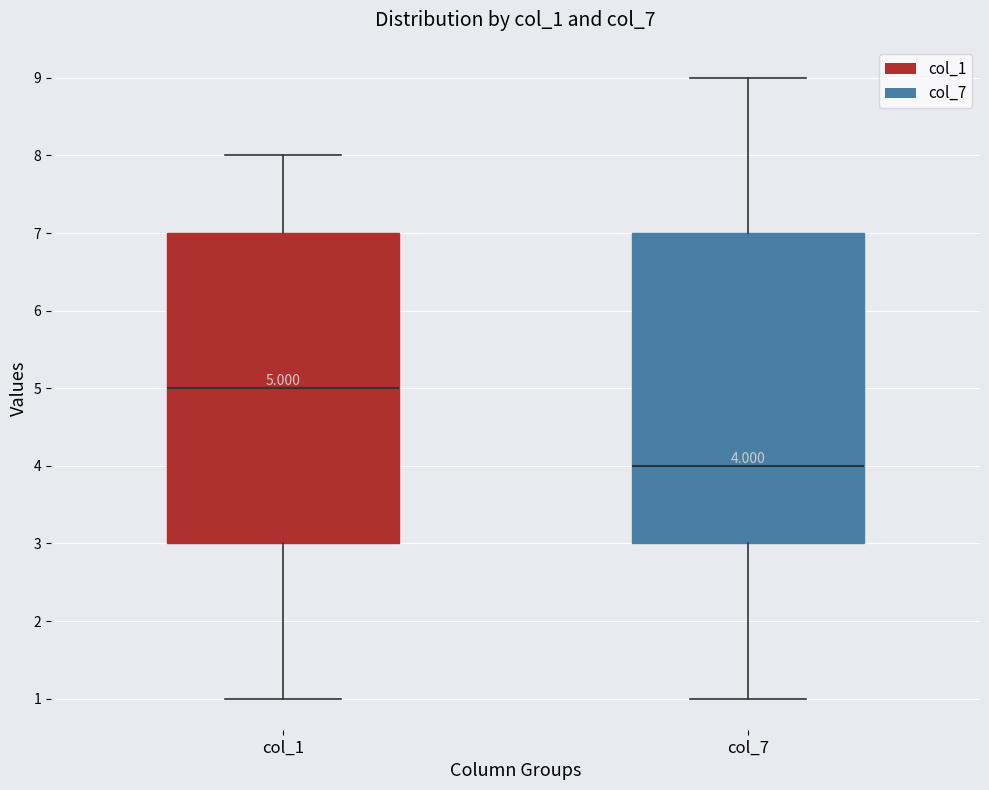

Which box's median line is the highest?

col_1